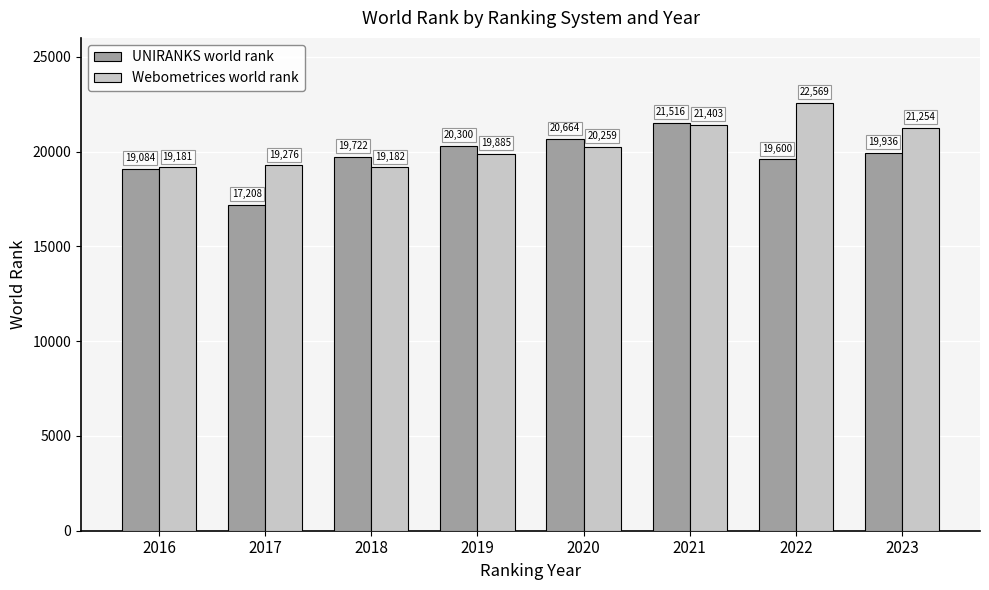

What is the difference between the Webometrices world rank values at 2019 and 2017?

609